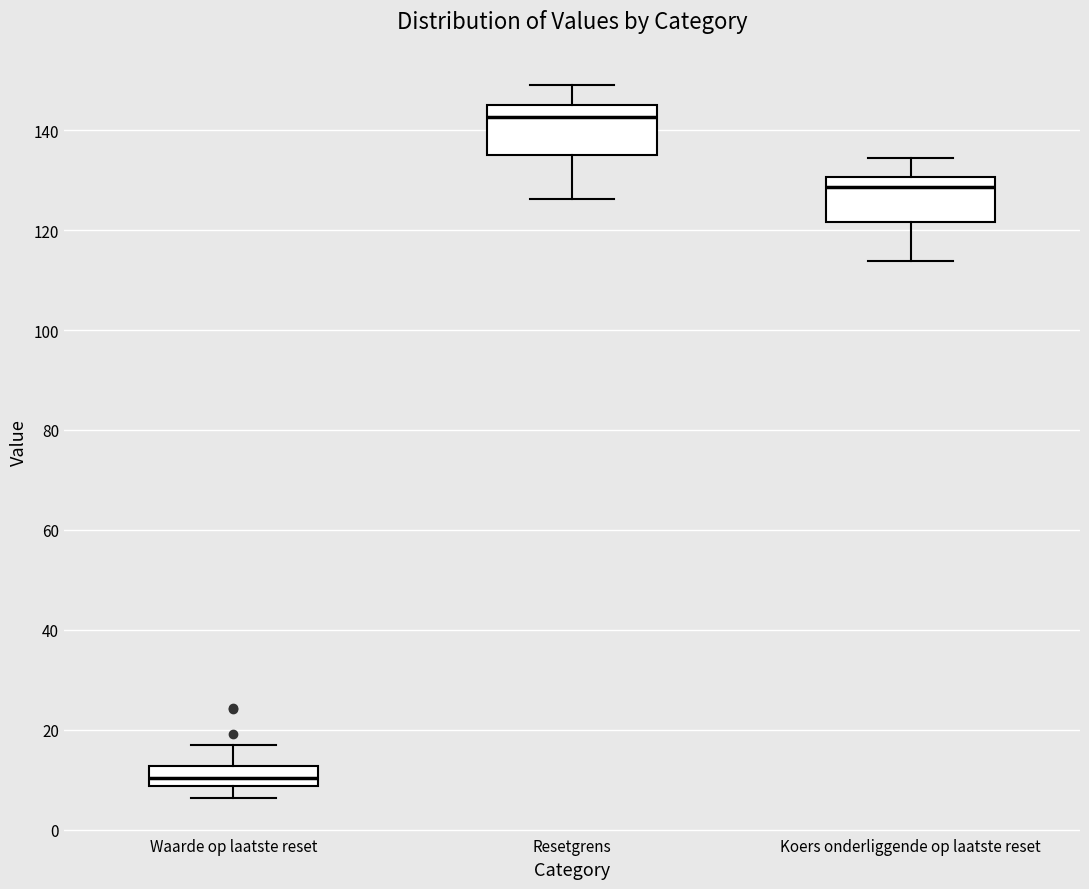

Where is the upper edge of the box for Koers onderliggende op laatste reset on the y-axis? The values are not printed on the chart, so give them approximately, as read against the axis.

130